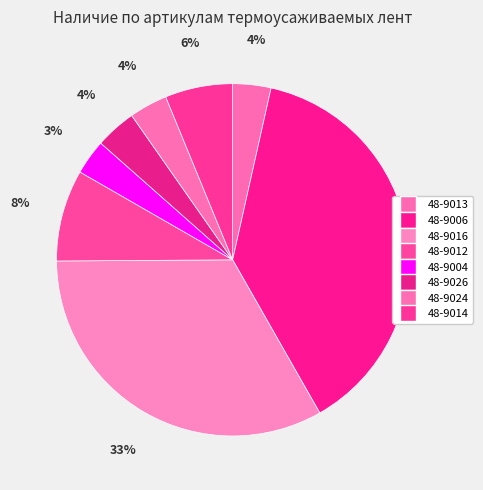

Is it true that 48-9013 is 1% of the pie?

False